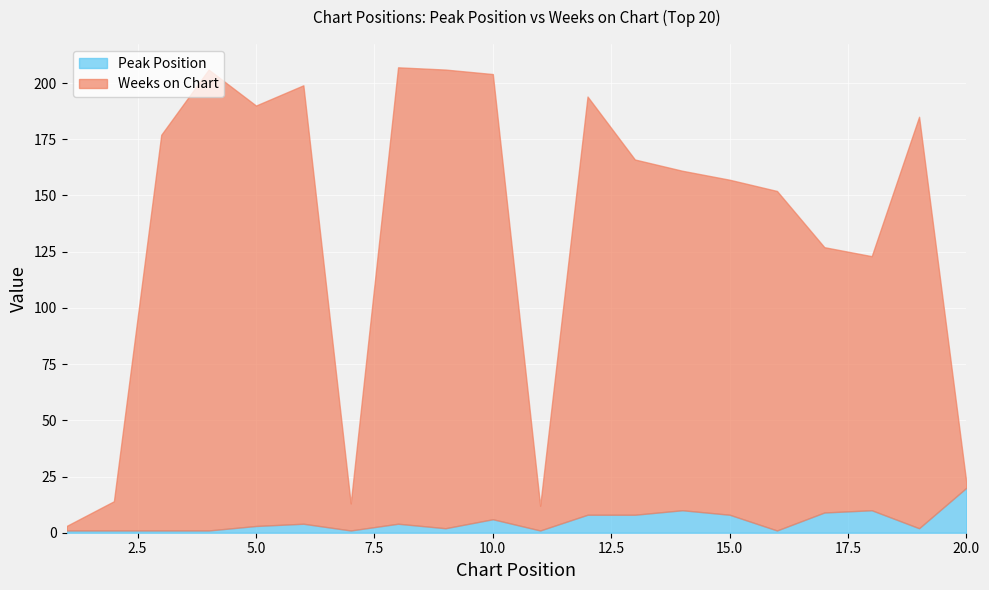

What are all the series names shown in the legend?

Peak Position, Weeks on Chart